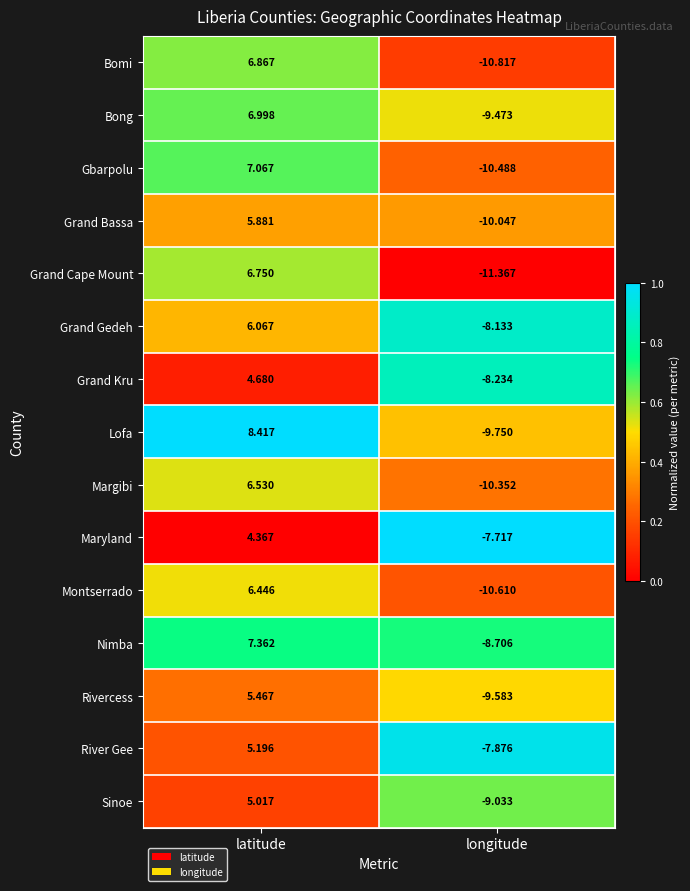

Where is Bomi nearest to the value -1?

latitude